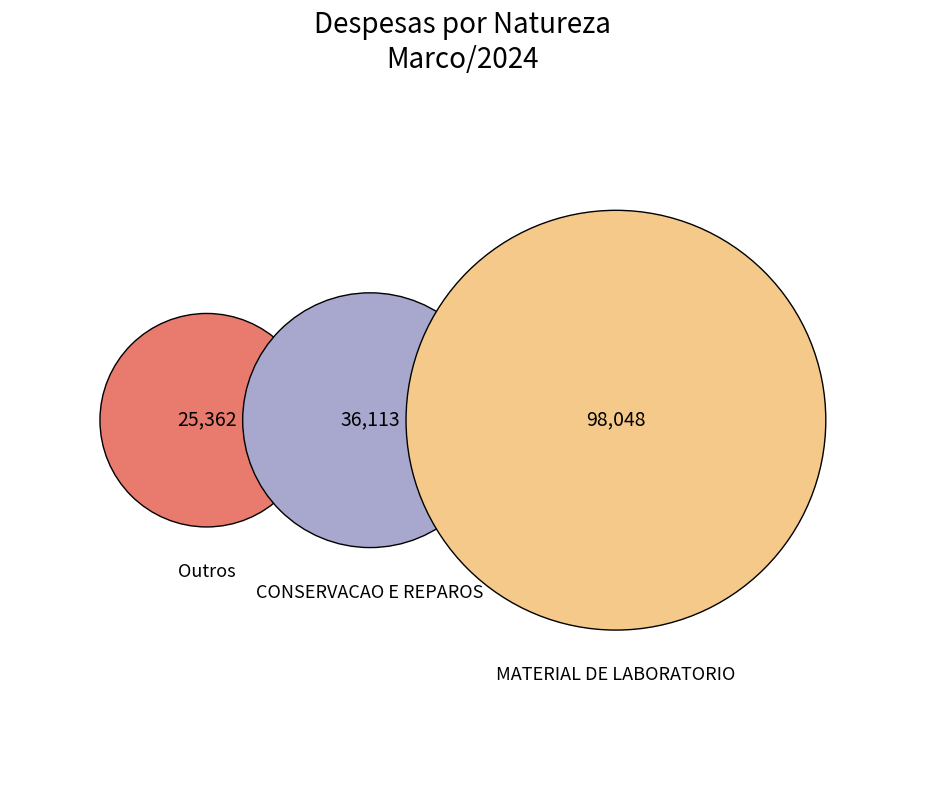

What percentage is the MATERIAL DE LABORATORIO slice, to the nearest percent?

61%